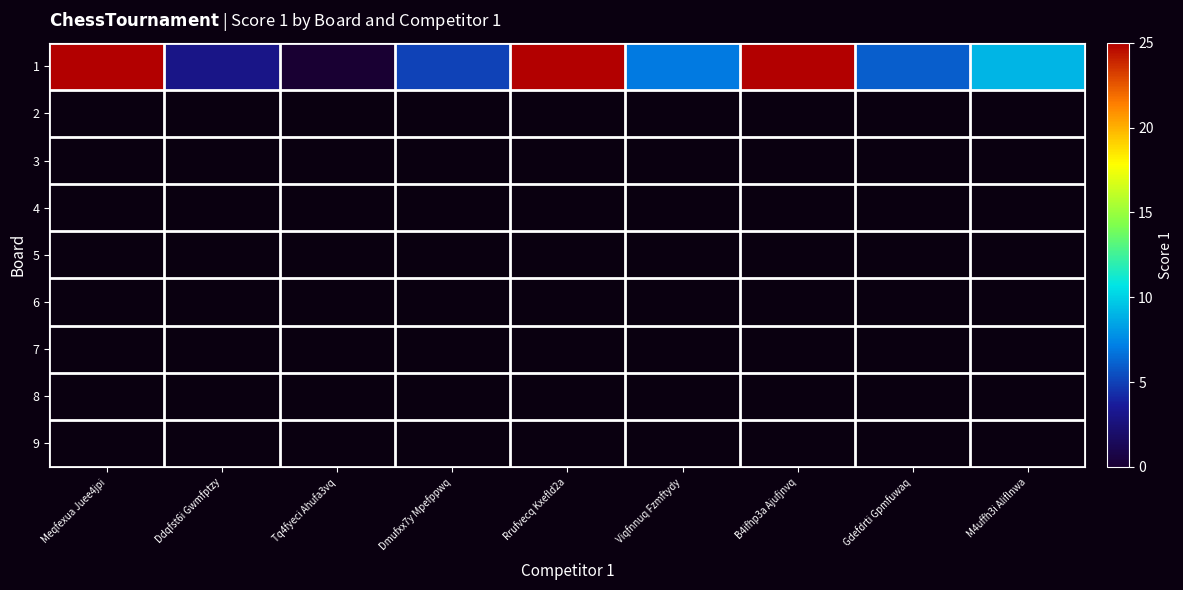

What is the ratio of the value at B4ifhp3a Ajufjnvq to the value at M4uffh3i Aliflnwa?

2.8